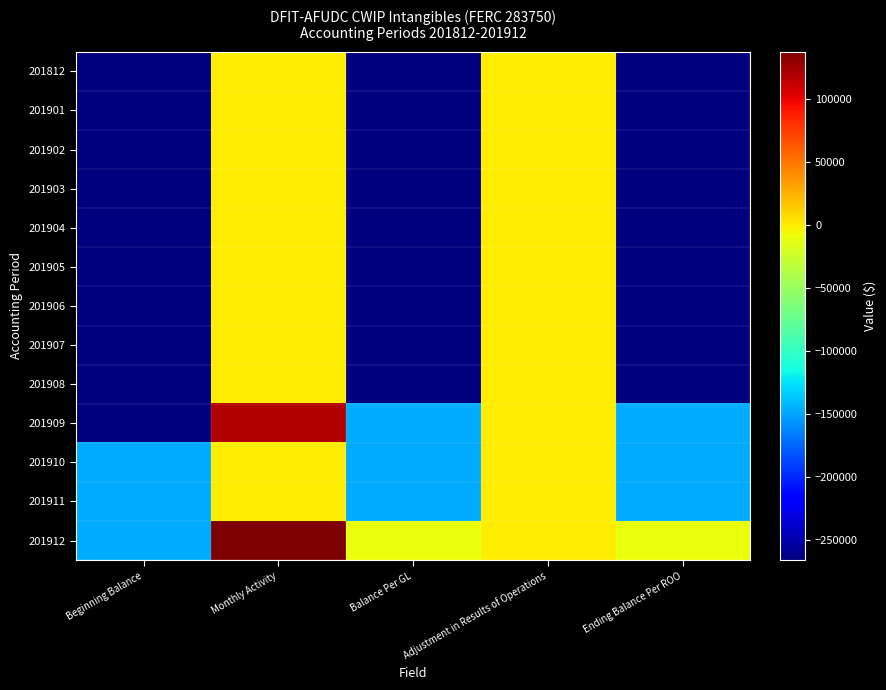

At Balance Per GL, list the series in order from largest to smallest.

201912, 201909, 201910, 201911, 201812, 201901, 201902, 201903, 201904, 201905, 201906, 201907, 201908